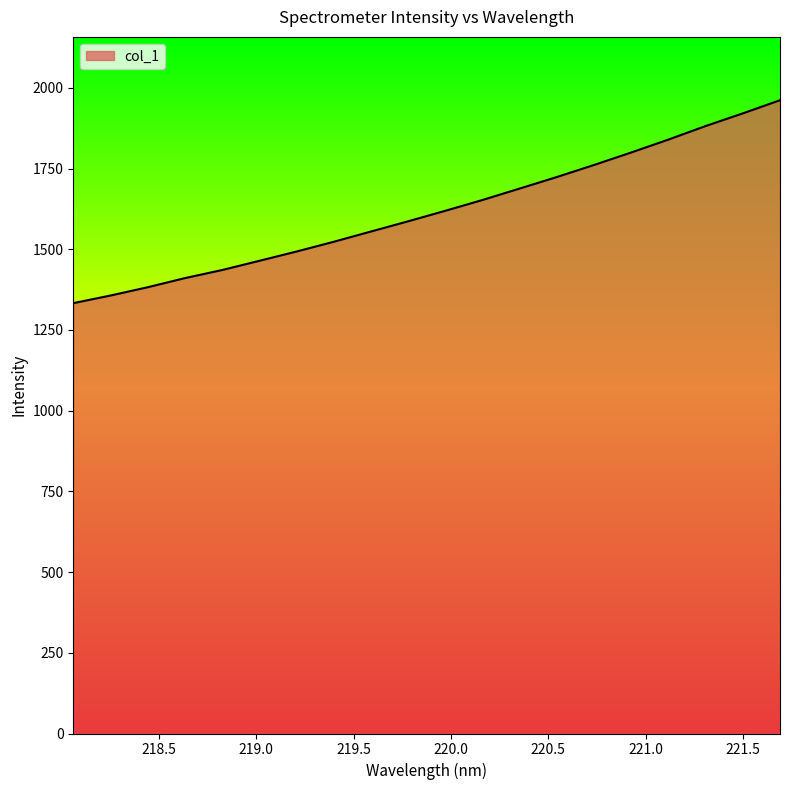

What is the greatest value displayed?

1961.6